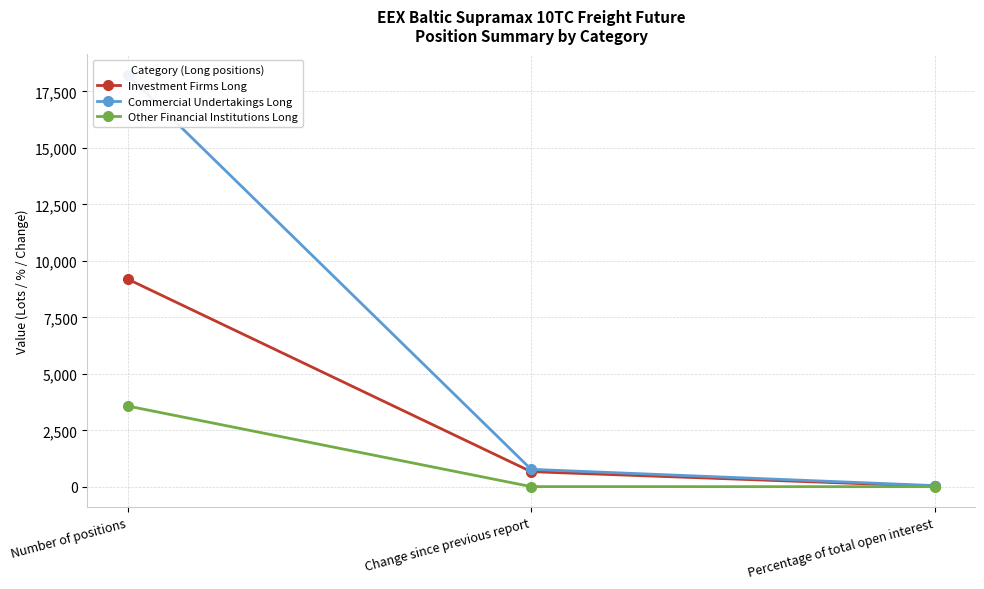

Is it true that Commercial Undertakings Long equals 91.2 at Percentage of total open interest?

False